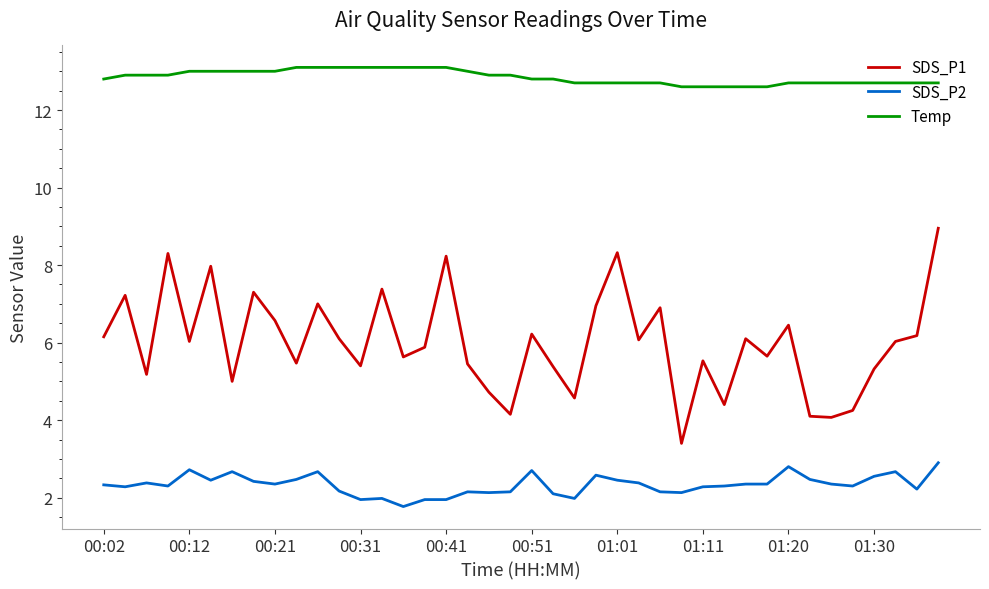

How many lines are shown in the chart?

3